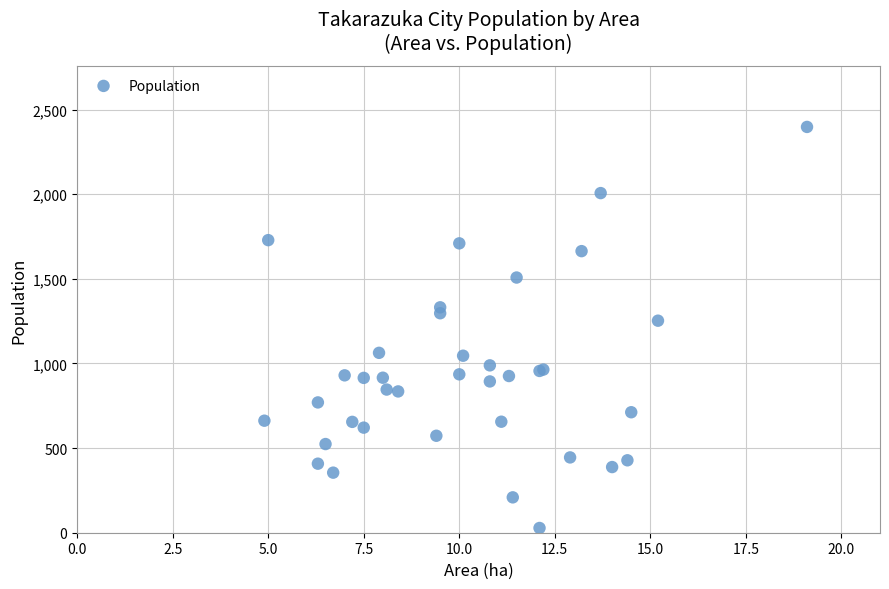

What Y value in the scatter plot is closest to 1213?

1253